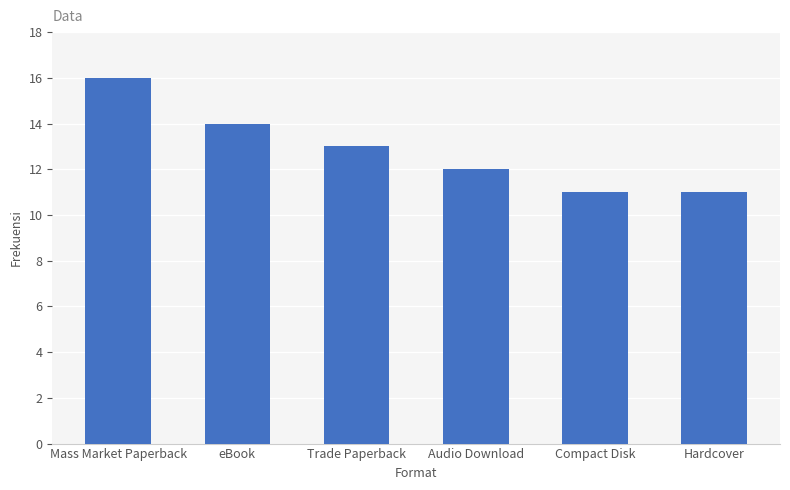

Count the values in the range 11 to 14.

5